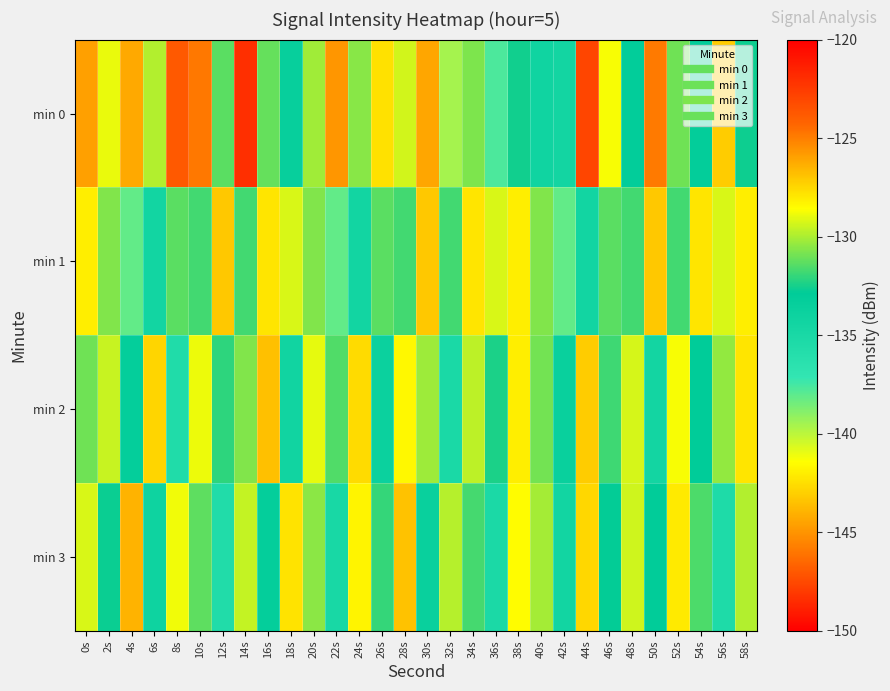

At which category is the sum across all series the highest?

44s